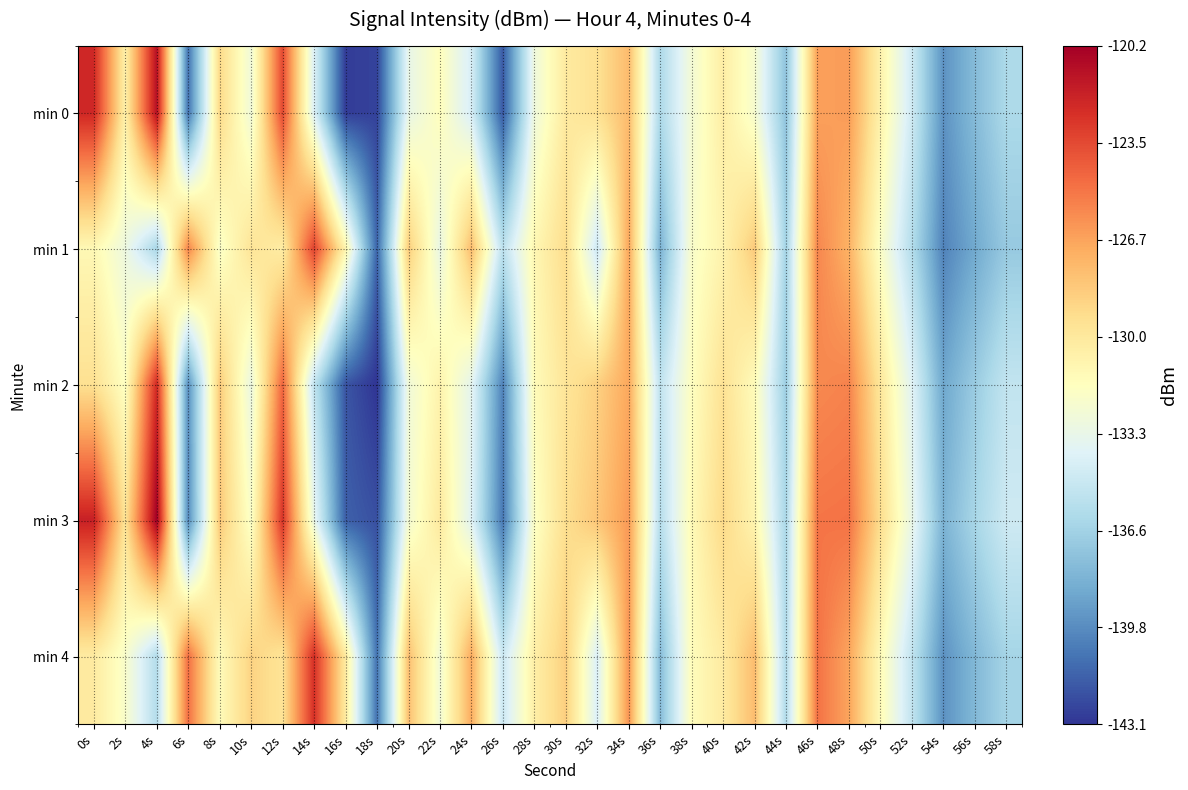

Rank the series by their maximum value, from lowest to highest.

min 1, min 4, min 2, min 0, min 3